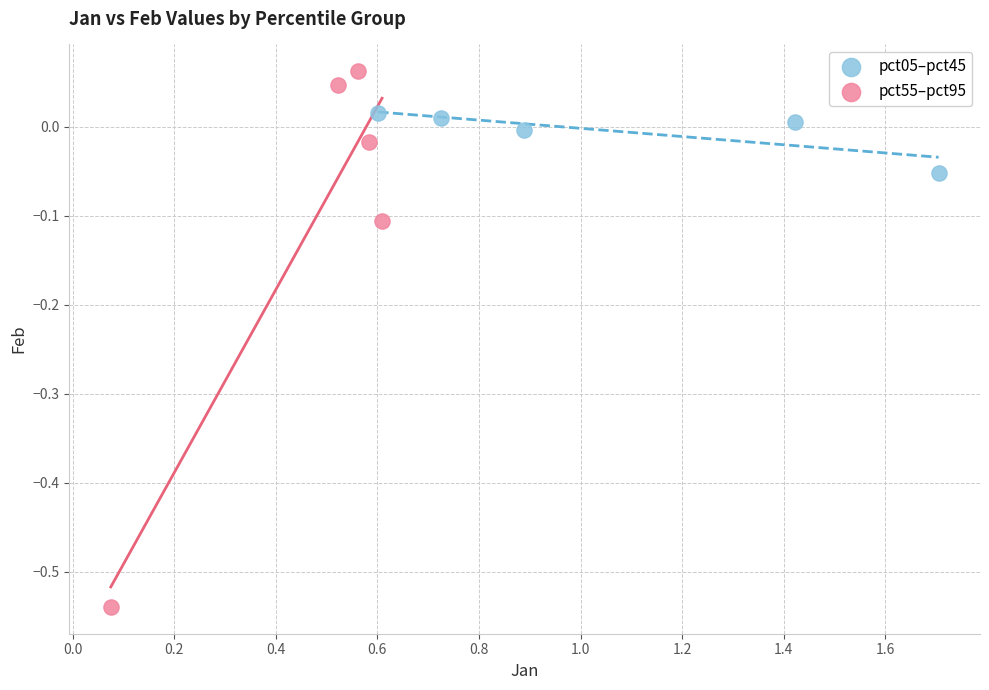

What are all the series names shown in the legend?

pct05–pct45, pct55–pct95